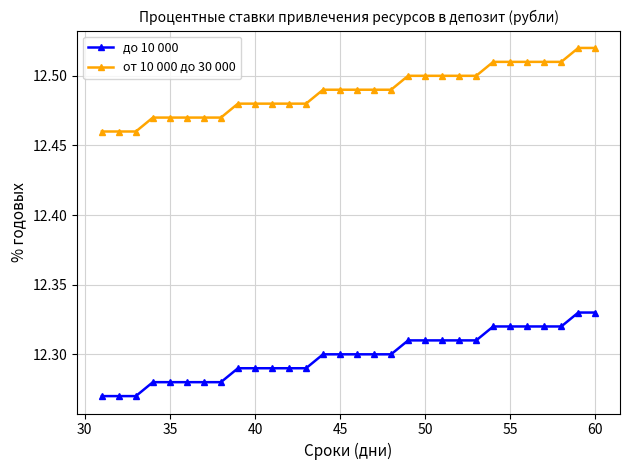

At how many categories does at least one series exceed 12?

30